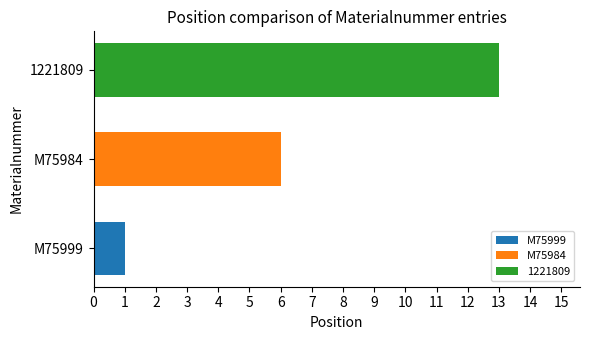

List the labels in order of value, smallest first.

M75999, M75984, 1221809